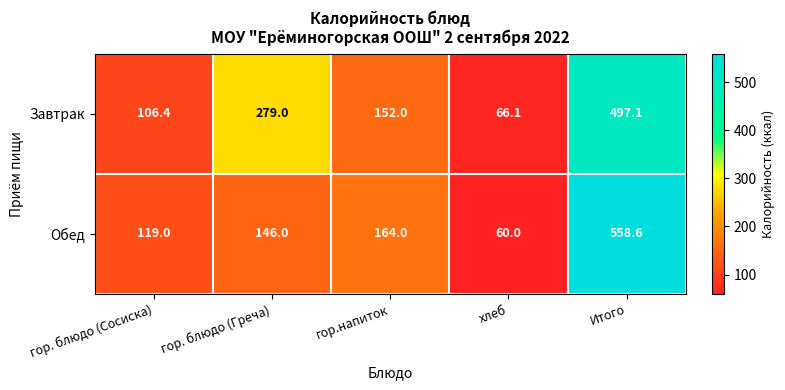

Reading left to right, extract all data points from this chart.

Завтрак: гор. блюдо (Сосиска)=106.4	гор. блюдо (Греча)=279.0	гор.напиток=152.0	хлеб=66.1	Итого=497.1
Обед: гор. блюдо (Сосиска)=119.0	гор. блюдо (Греча)=146.0	гор.напиток=164.0	хлеб=60.0	Итого=558.6